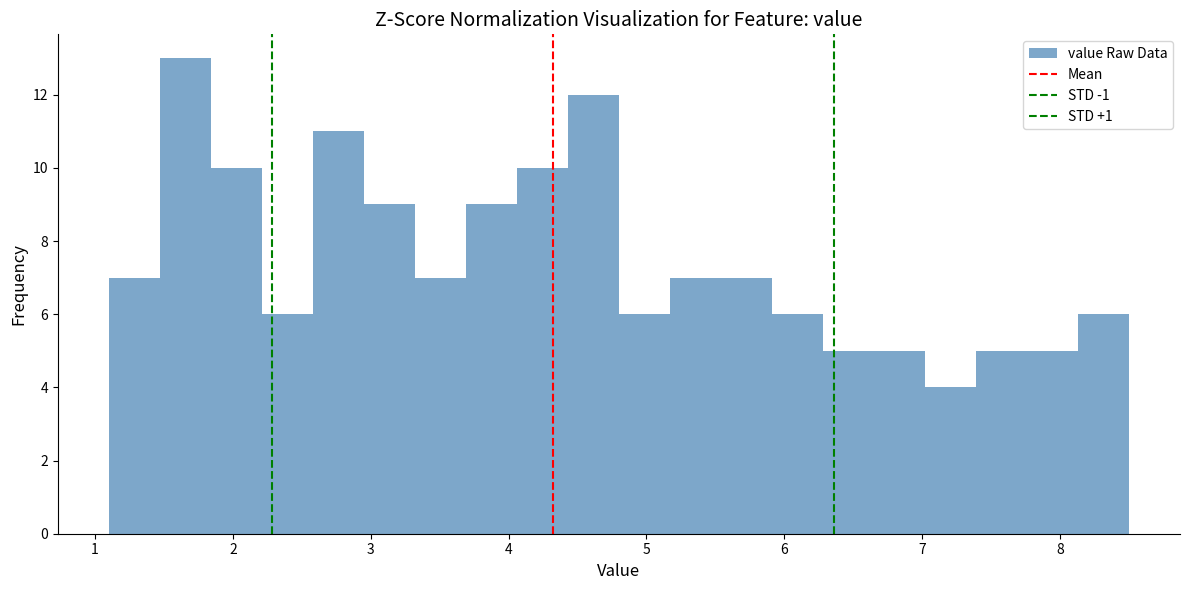

Read against the x-axis, roughly where is the centre of the tallest bar?

1.7